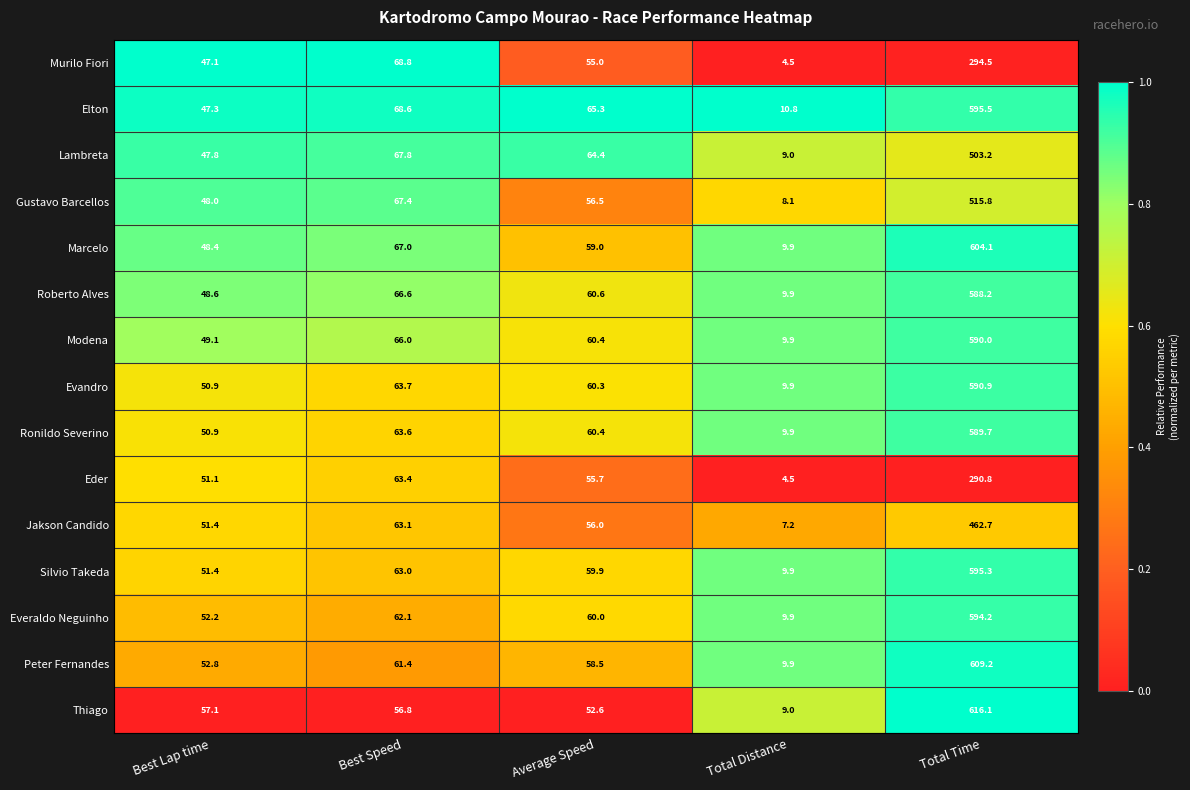

At which label does Evandro first exceed 60?

Best Speed